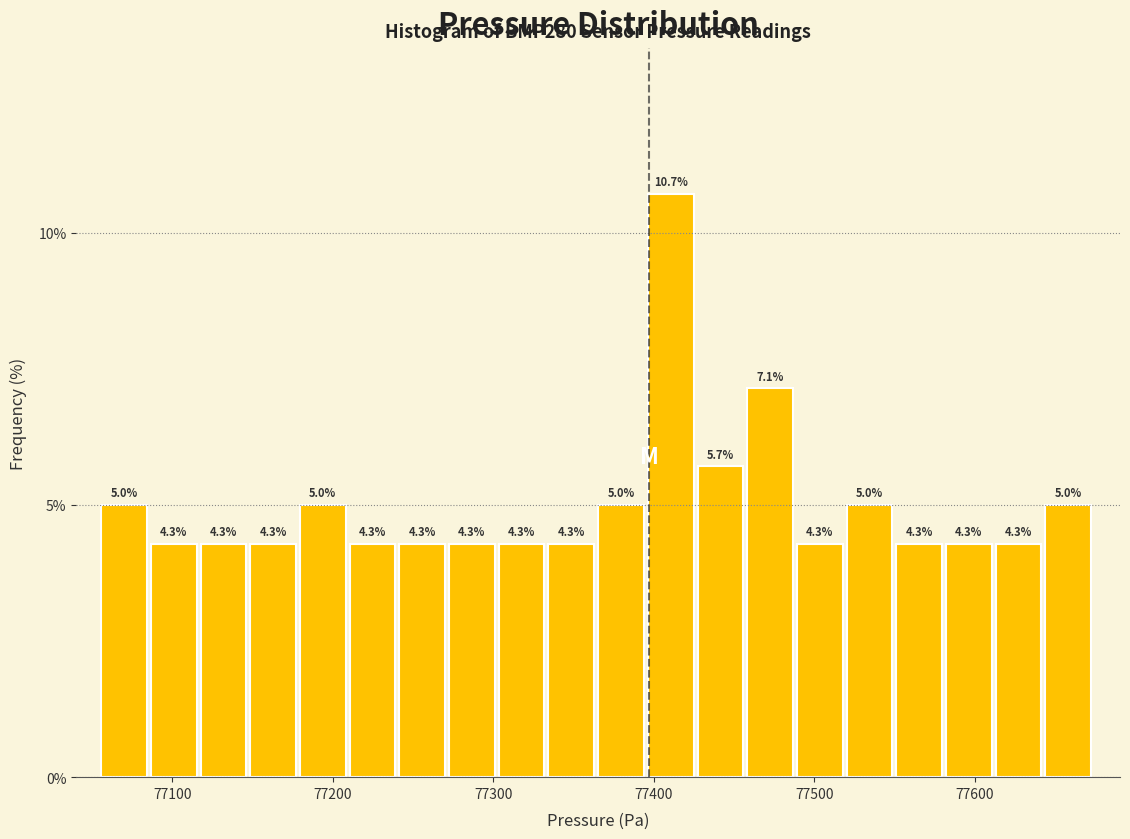

Around what value on the x-axis is the tallest bar? Give the approximate position of its centre, as read against the axis.

77410